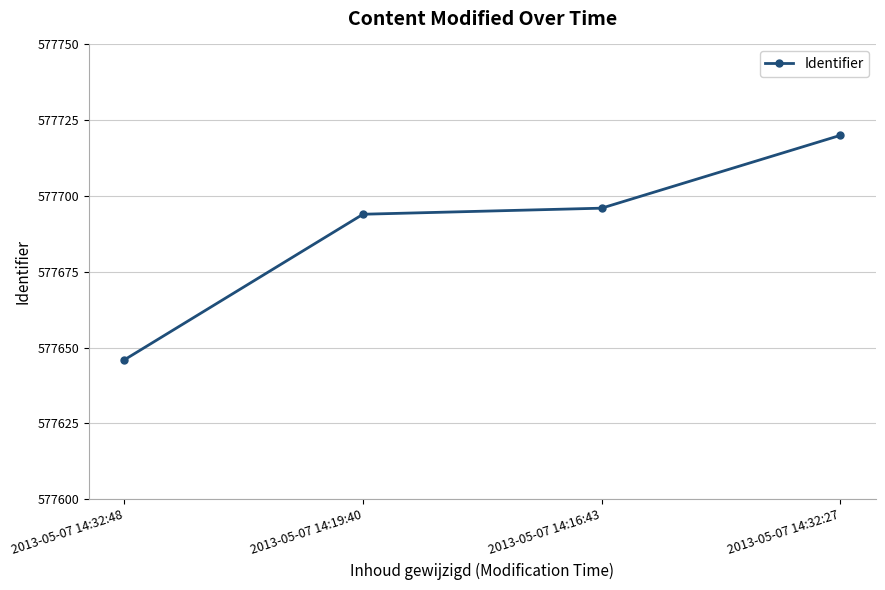

What is the ratio of the value at 2013-05-07 14:32:48 to the value at 2013-05-07 14:32:27?

1.0